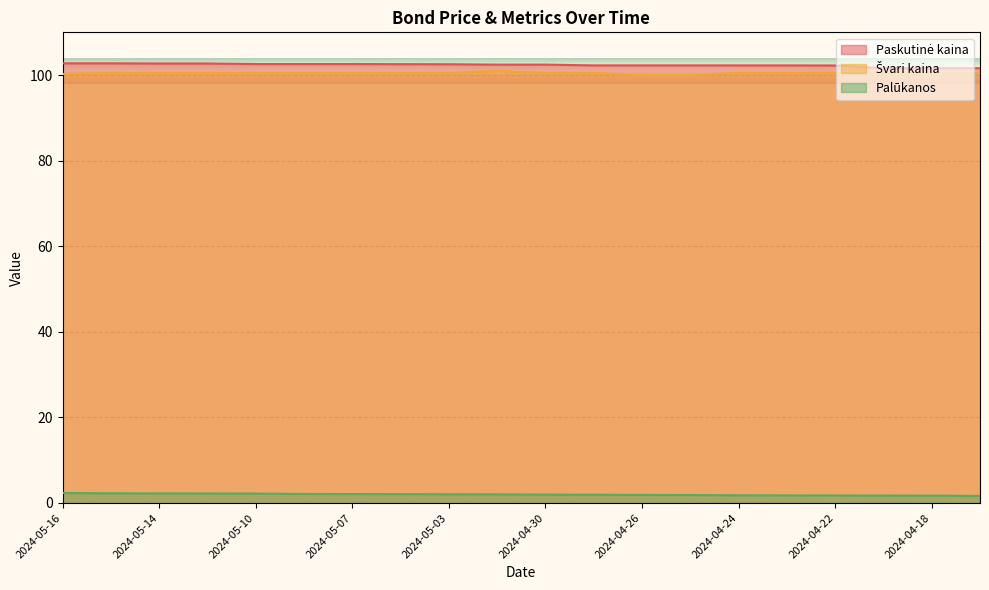

Rank the series by their maximum value, from lowest to highest.

Palūkanos, Švari kaina, Paskutinė kaina